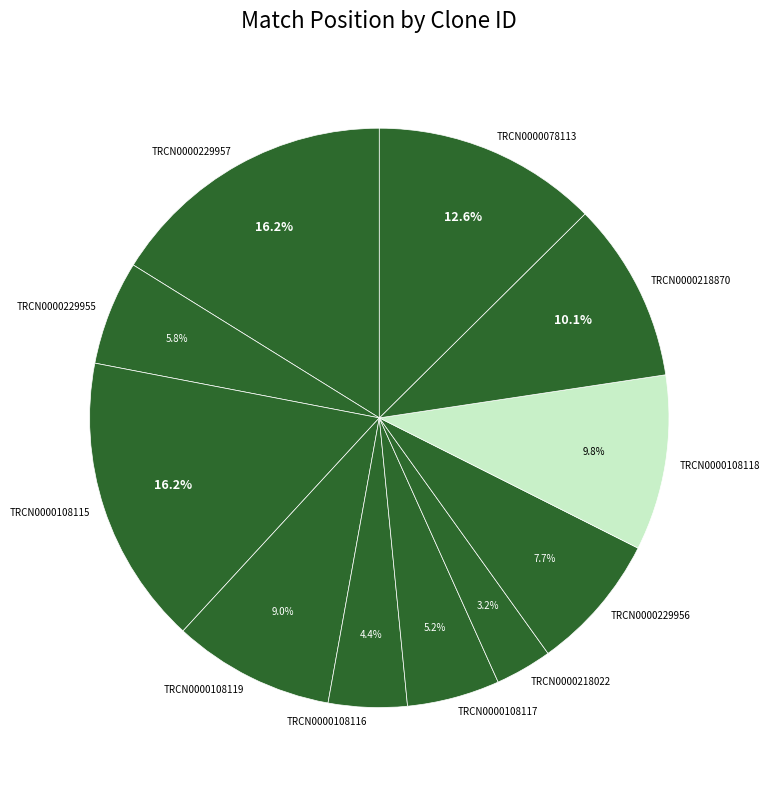

To the nearest percent, what is the combined percentage of TRCN0000108119 and TRCN0000229956?

17%